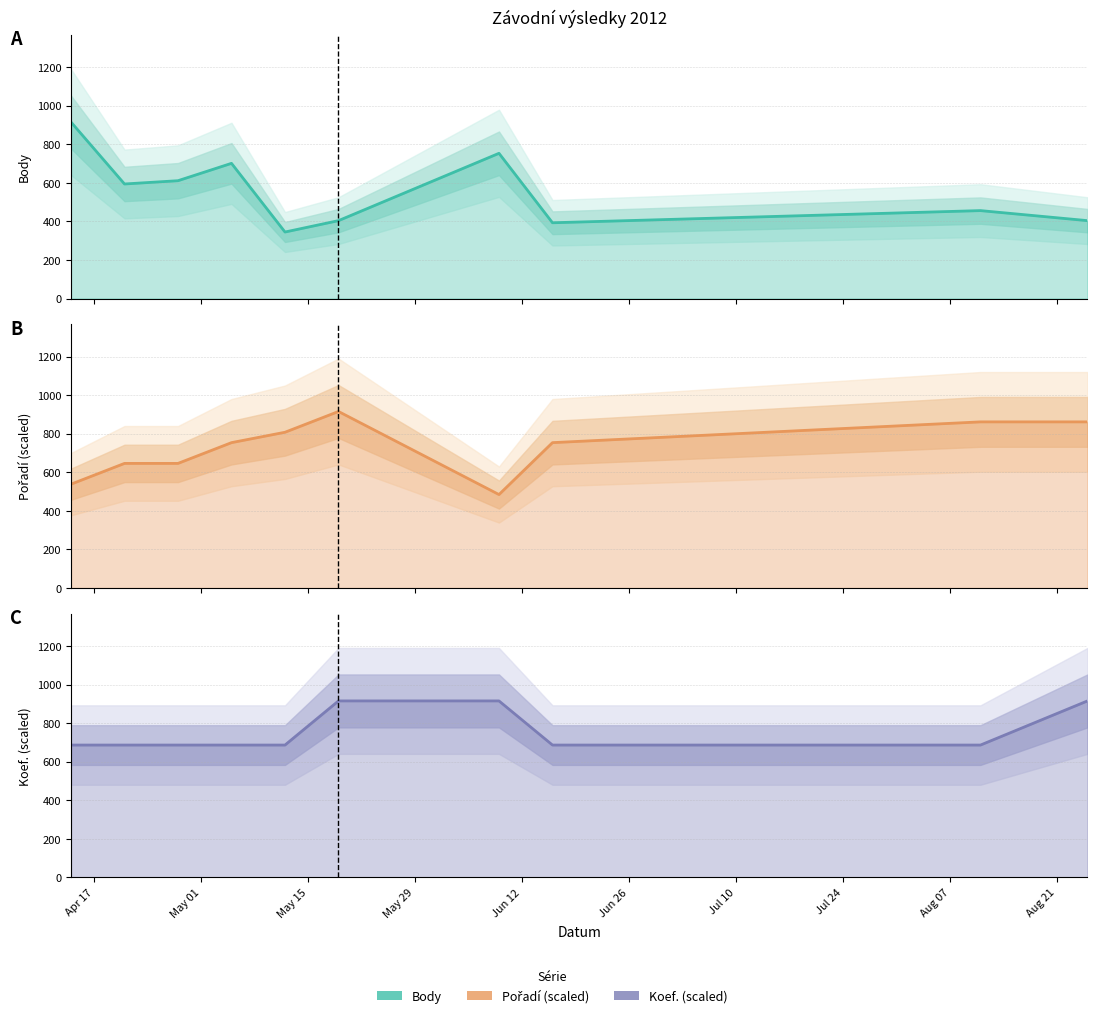

What is the value of the Koef. point at the 9th from the left?

686.2